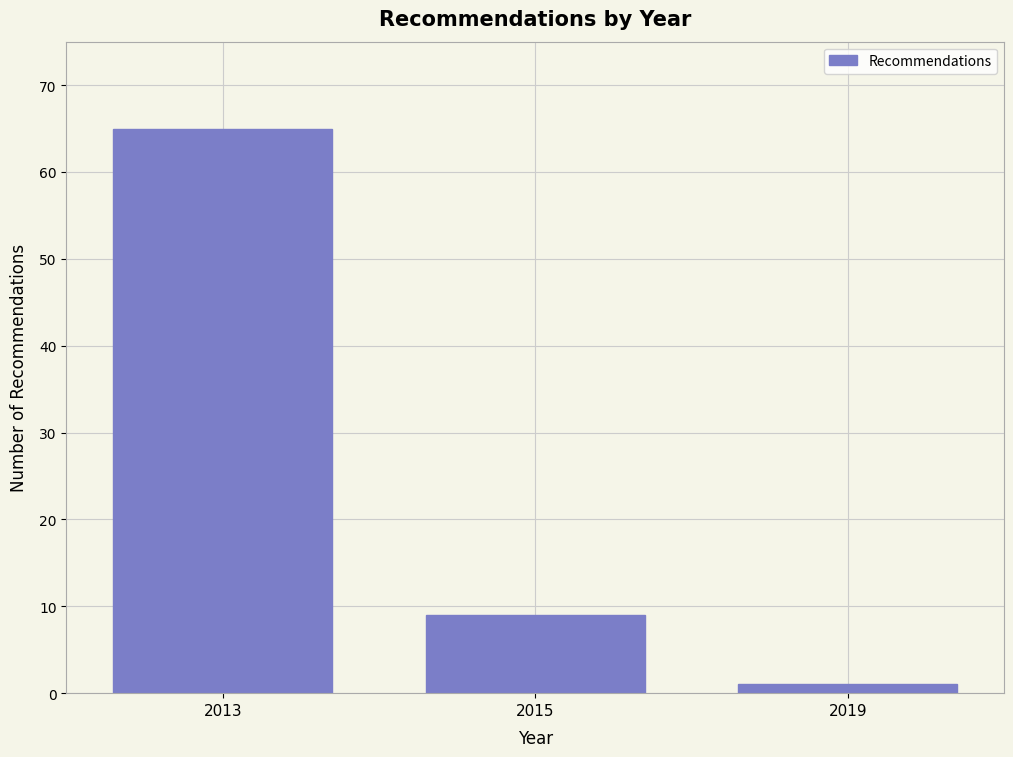

Reading left to right, what are all the values shown in this chart?

65	9	1